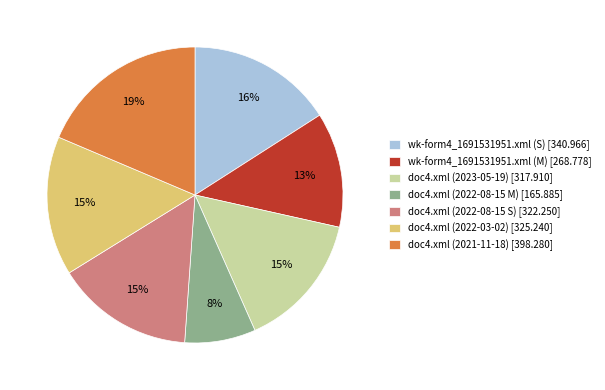

The doc4.xml (2021-11-18) slice represents 19% of the pie. True or false?

True